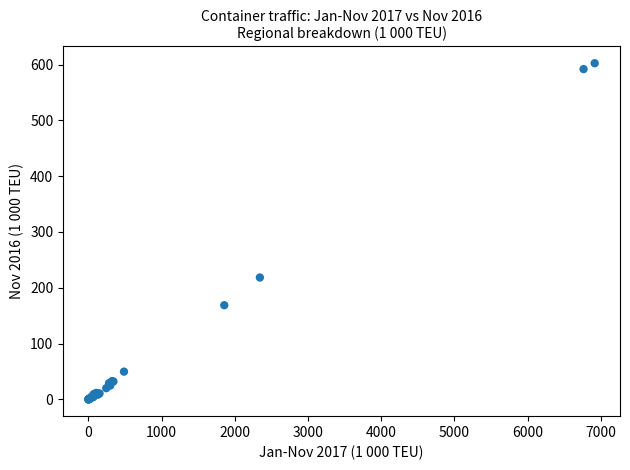

What Y value in the scatter plot is closest to 301?

218.4